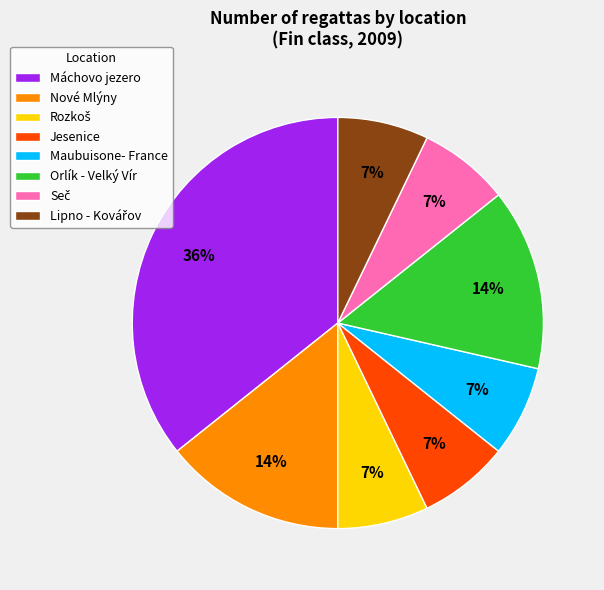

To the nearest percent, what is the difference between the largest and smallest slice percentages?

29%